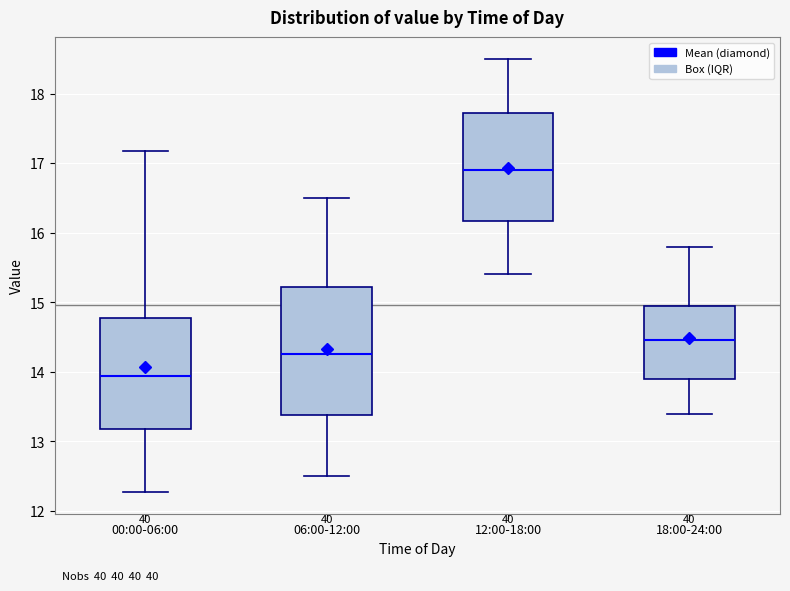

Which box's median line is the lowest?

00:00-06:00